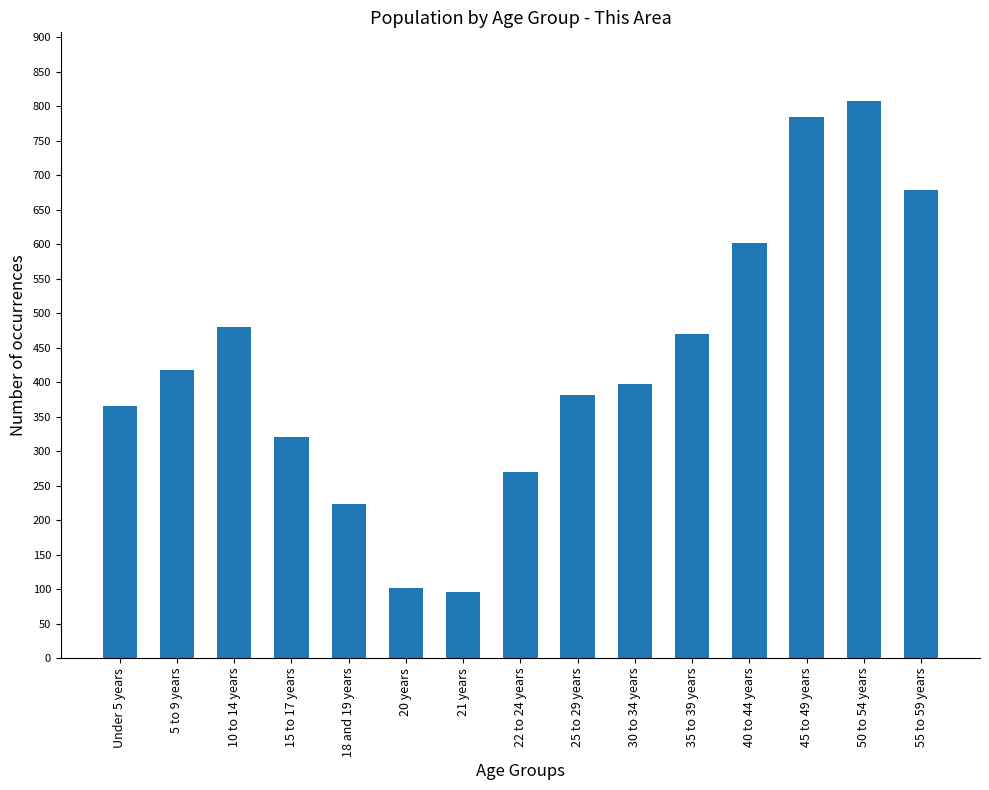

What is the smallest value displayed?

96